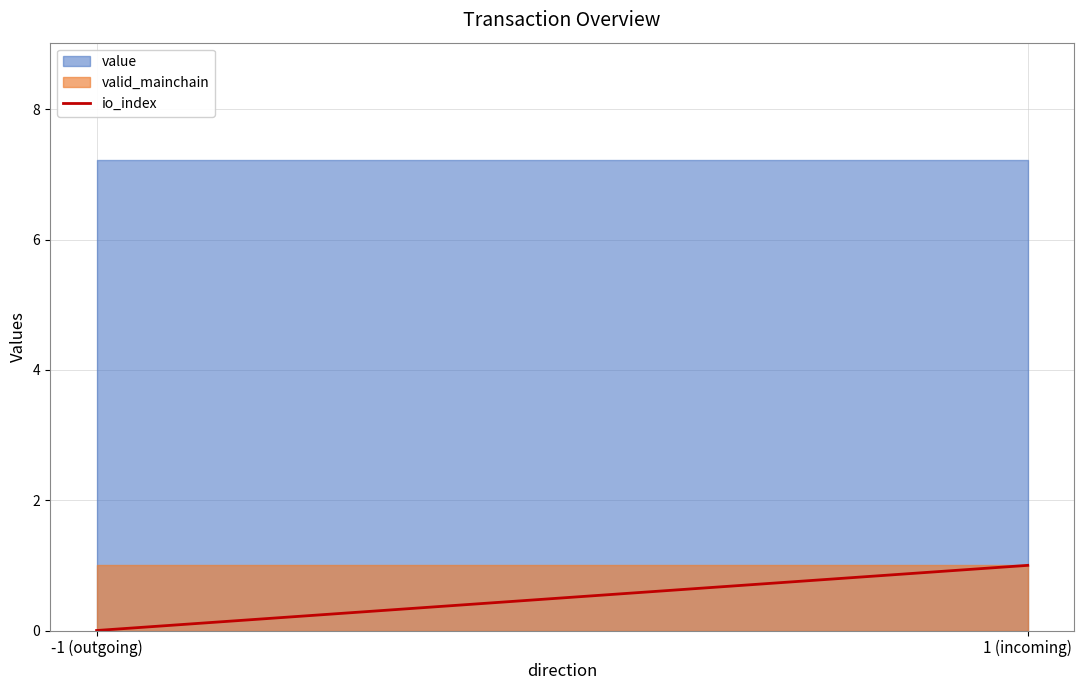

What is the change in value from -1 (outgoing) to 1 (incoming)?

+1